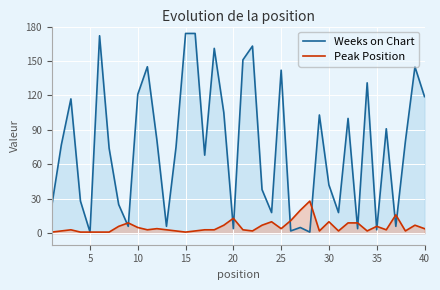

How many data points does each series have?

40